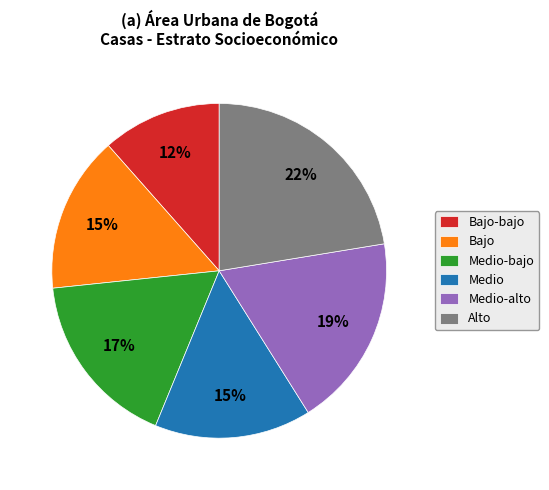

True or false: Bajo-bajo accounts for 12% of the total.

True